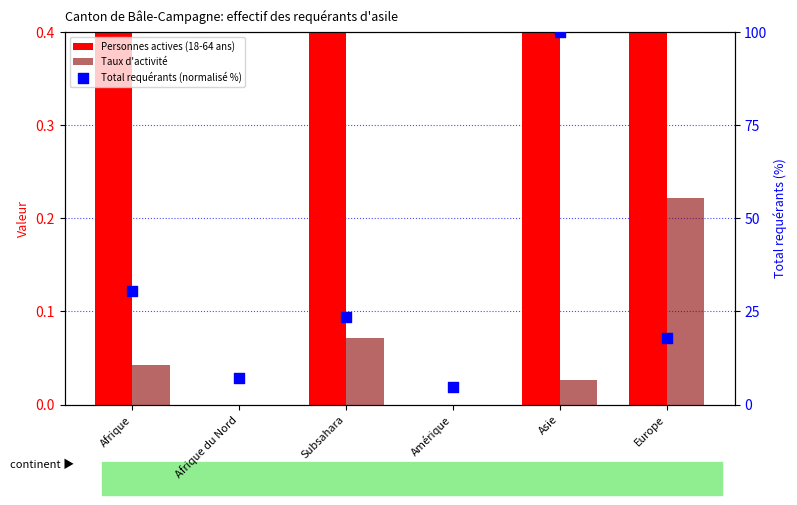

Which series has the largest total across all categories?

Total requérants (normalisé %)